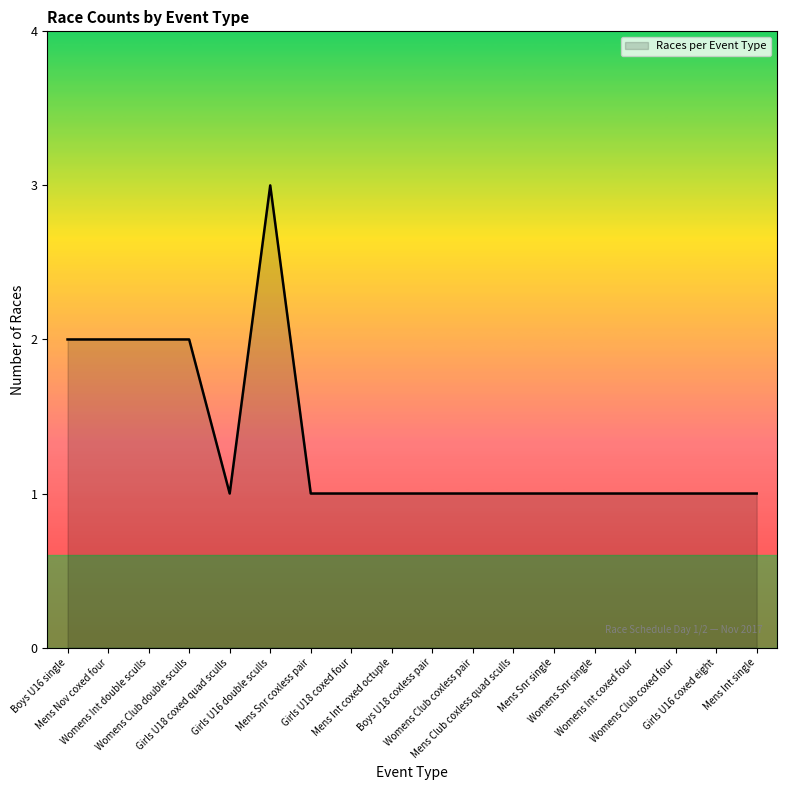

The value at Mens Int coxed octuple is 1. True or false?

True